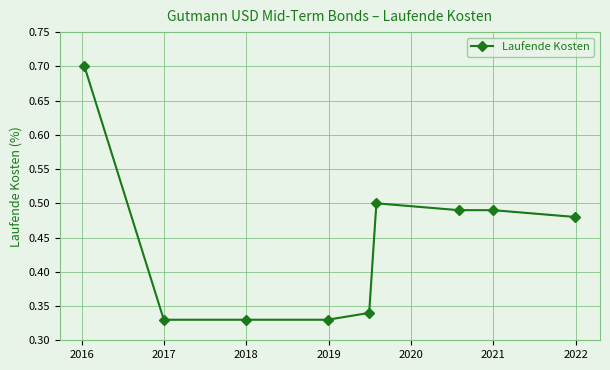

True or false: the data has more than 0 interior local peaks.

True